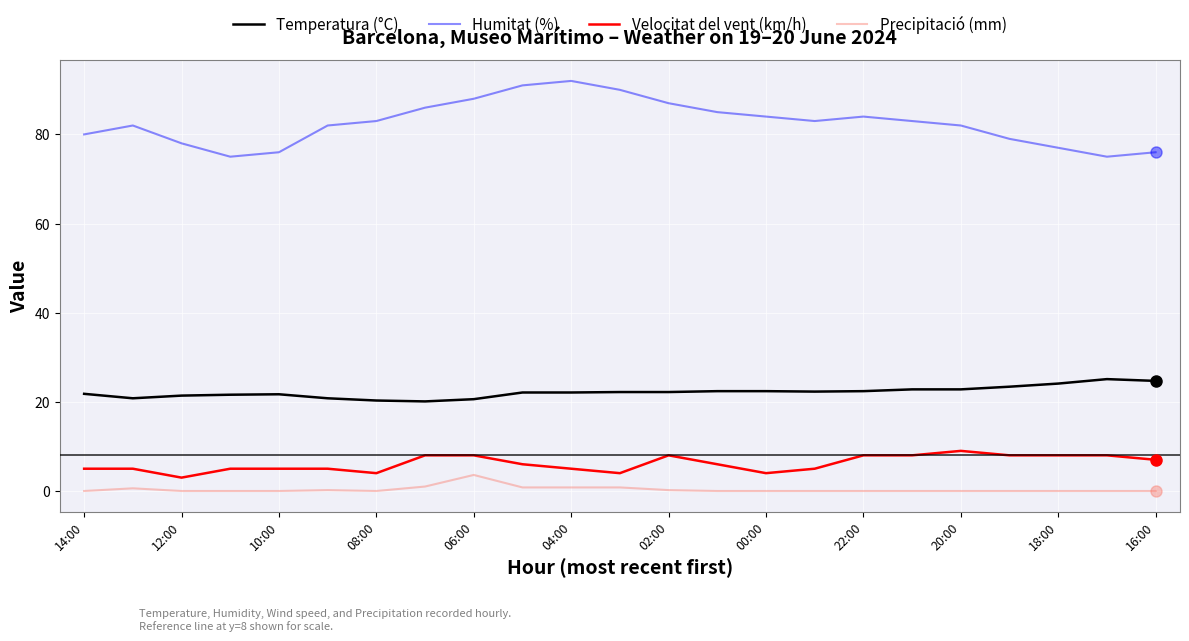

What is the greatest value displayed?

92.0